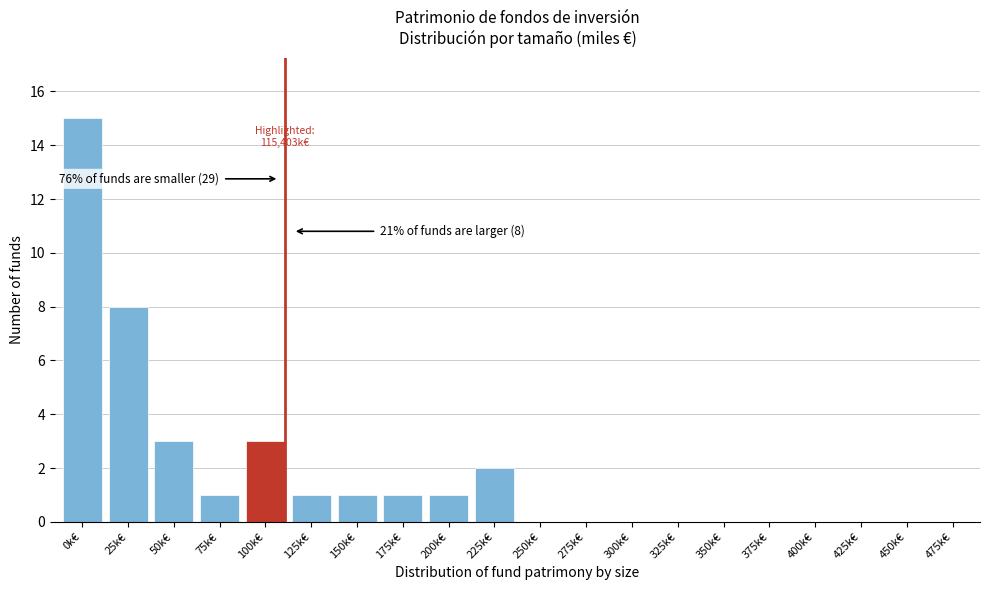

Reading left to right, transcribe all the data shown in this chart.

0k€=15	25k€=8	50k€=3	75k€=1	100k€=3	125k€=1	150k€=1	175k€=1	200k€=1	225k€=2	250k€=0	275k€=0	300k€=0	325k€=0	350k€=0	375k€=0	400k€=0	425k€=0	450k€=0	475k€=0